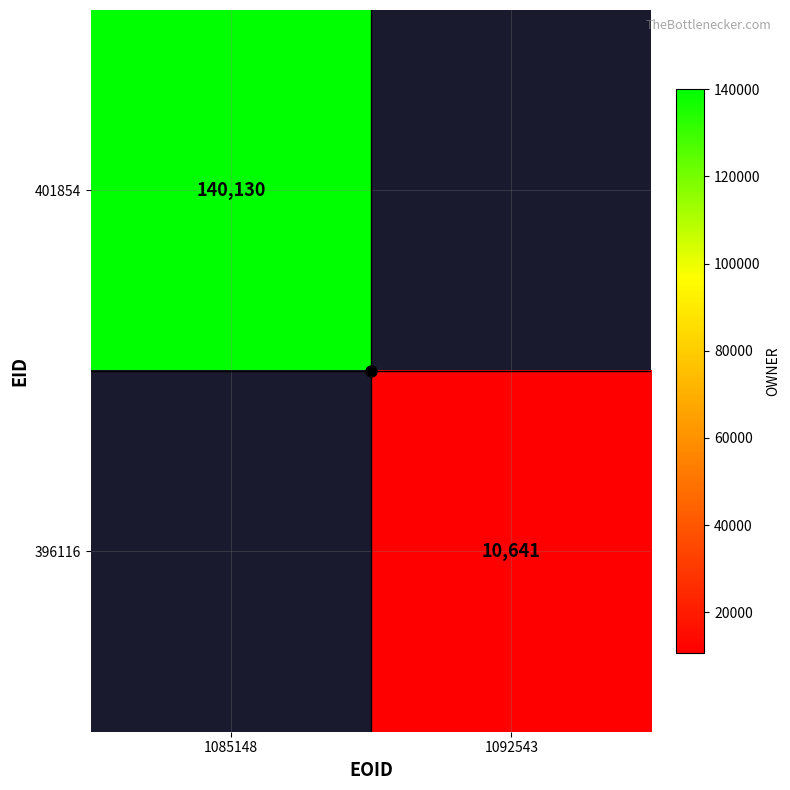

Which series has the widest spread of values?

401854